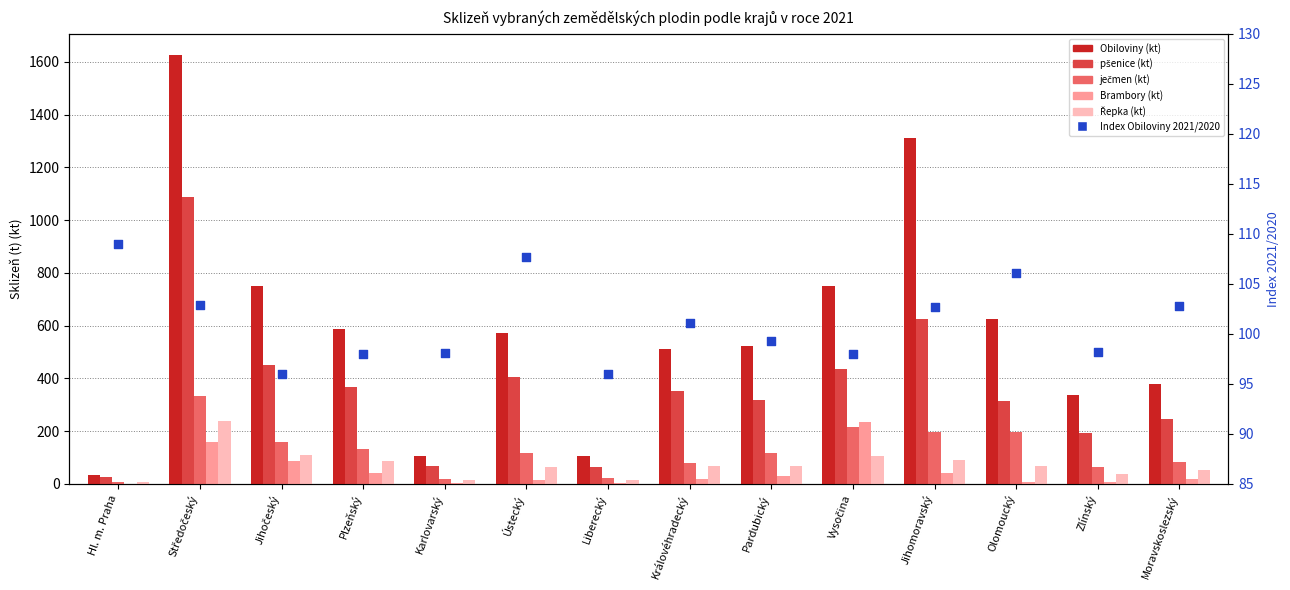

What is the total value across all series at Středočeský?

3550.5